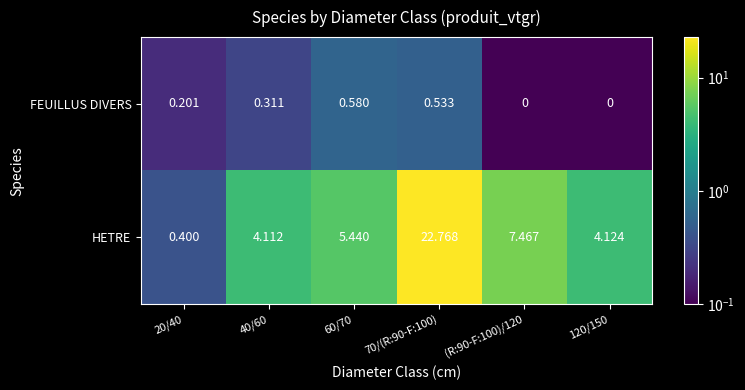

List the series in order of their peak value, lowest first.

FEUILLUS DIVERS, HETRE